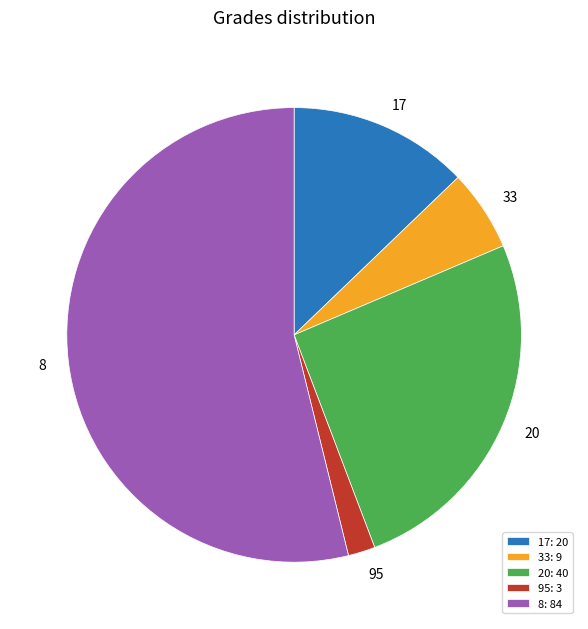

Is there a majority slice in this chart?

Yes